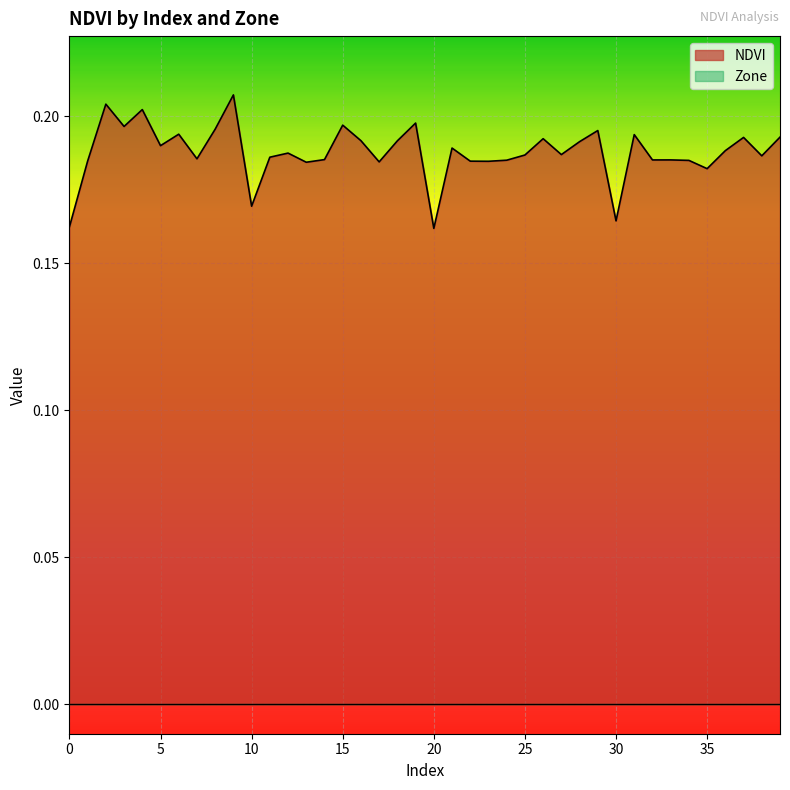

Reading right to left, list all the values displayed in this chart.

0.2	0.2	0.2	0.2	0.2	0.2	0.2	0.2	0.2	0.2	0.2	0.2	0.2	0.2	0.2	0.2	0.2	0.2	0.2	0.2	0.2	0.2	0.2	0.2	0.2	0.2	0.2	0.2	0.2	0.2	0.2	0.2	0.2	0.2	0.2	0.2	0.2	0.2	0.2	0.2